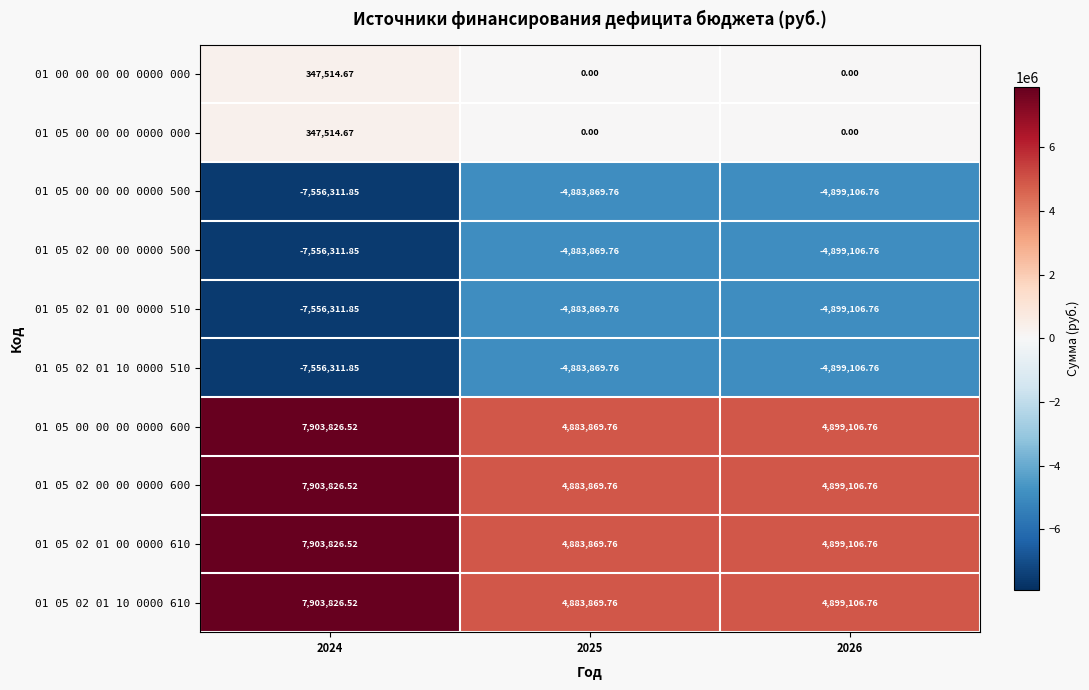

What is the difference between the highest and lowest values at 2024?

15460138.4